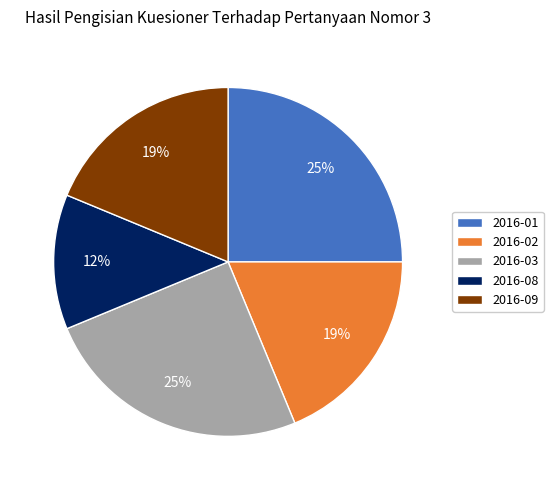

How many slices are in this pie chart?

5